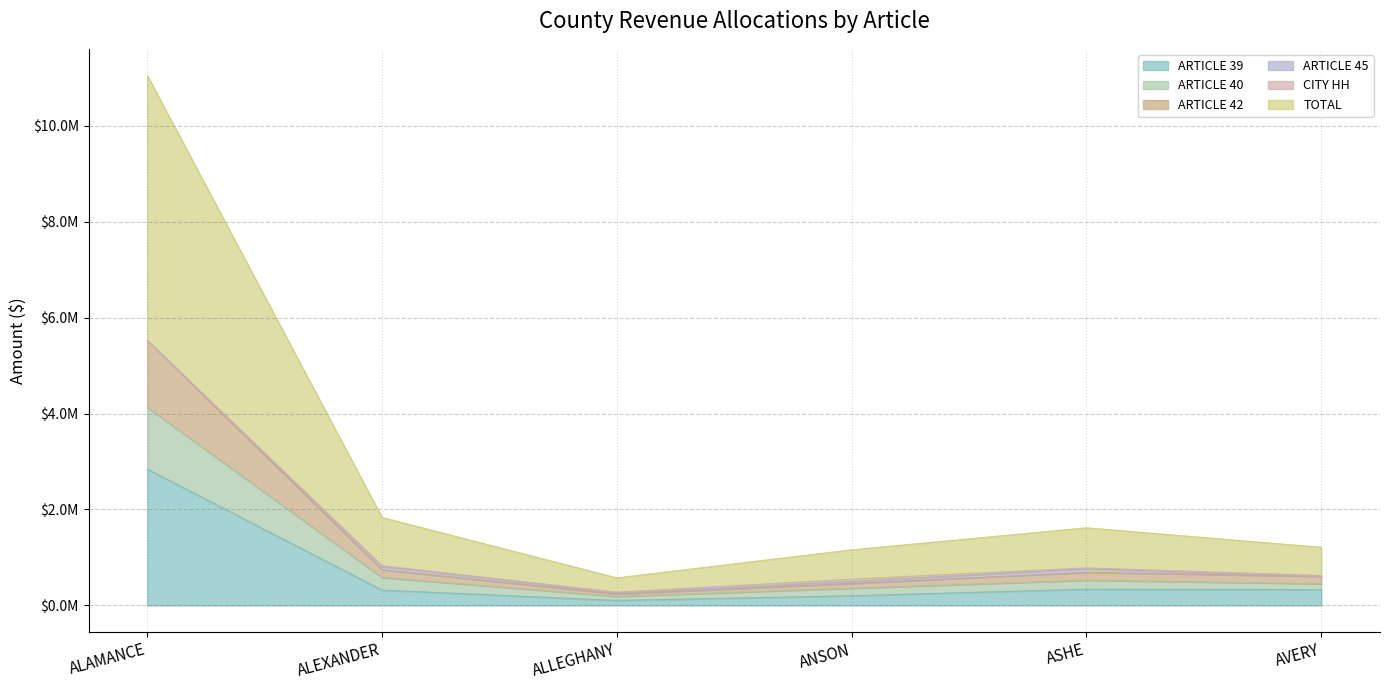

What is the difference between the highest and lowest values at ALEXANDER?

1515166.0